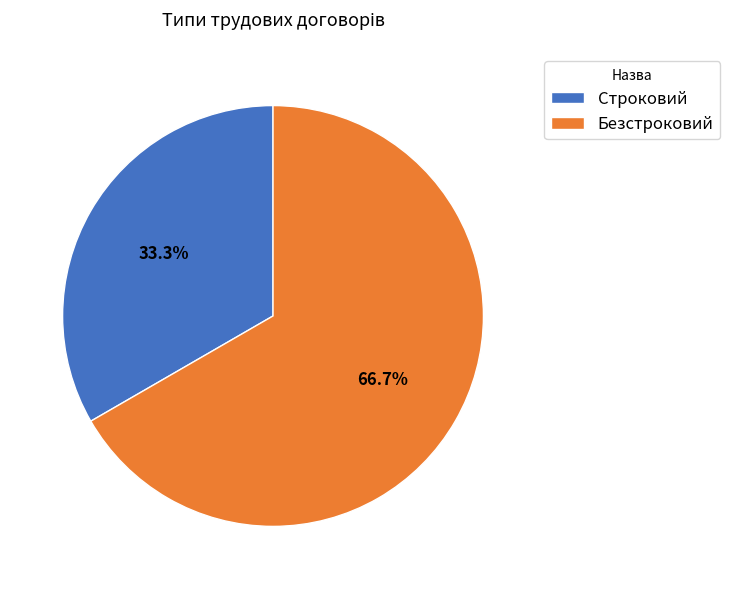

Which has a higher value, Безстроковий or Строковий?

Безстроковий